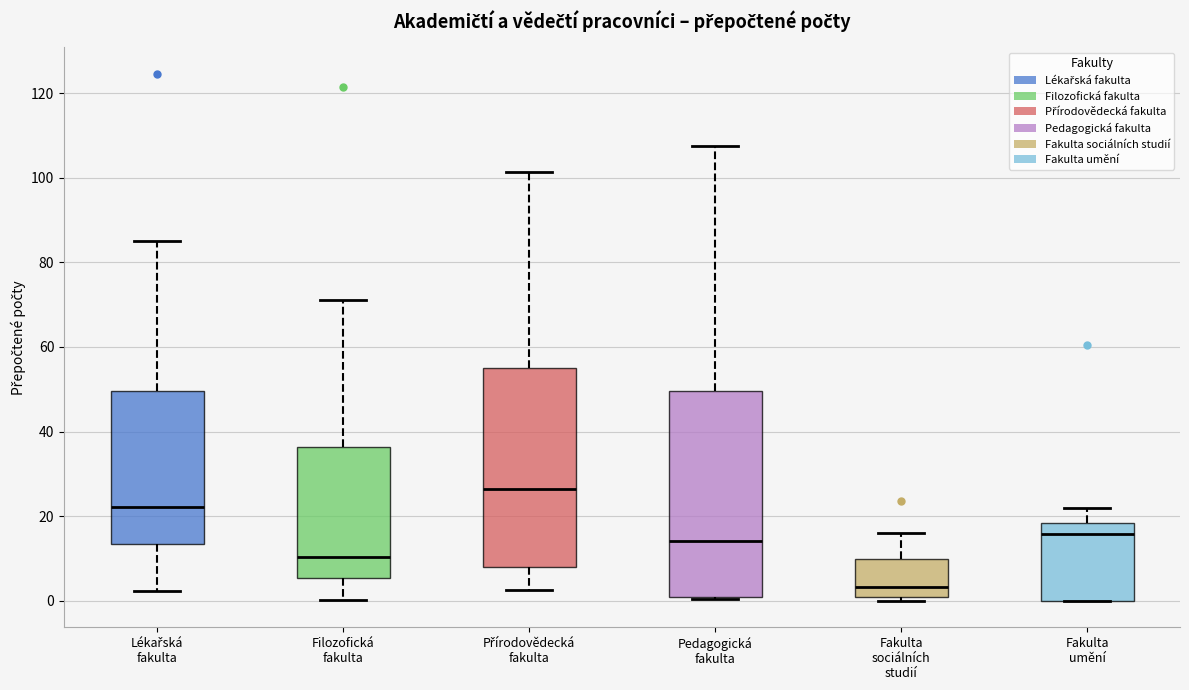

Reading left to right, read every box against the y-axis: the position of its median line, the range the box covers, and the ends of its whiskers. The values are not printed on the chart, so give them approximately, as read against the axis.

Lékařská fakulta: median 22, box 14 to 50, whiskers 2 to 84
Filozofická fakulta: median 10, box 6 to 36, whiskers 0 to 72
Přírodovědecká fakulta: median 26, box 8 to 56, whiskers 2 to 102
Pedagogická fakulta: median 14, box 0 to 50, whiskers 0 to 108
Fakulta sociálních studií: median 4, box 0 to 10, whiskers 0 (just below the box's lower edge) to 16
Fakulta umění: median 16, box 0 to 18, whiskers 0 to 22